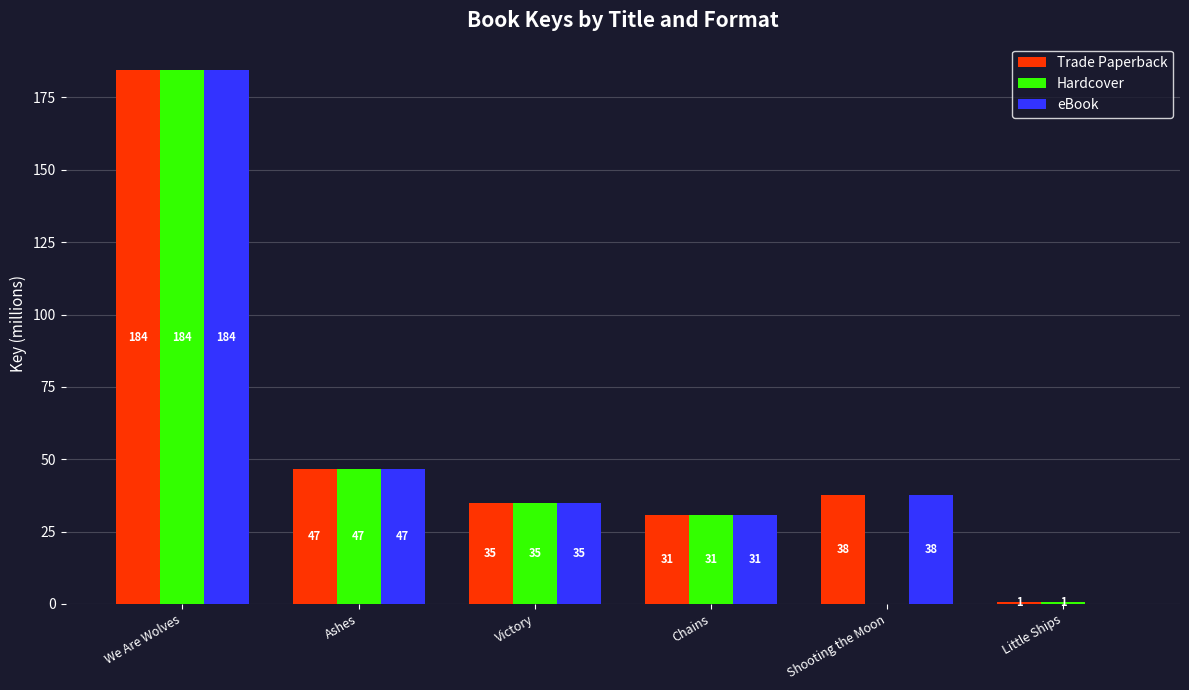

What are all the series names shown in the legend?

Trade Paperback, Hardcover, eBook